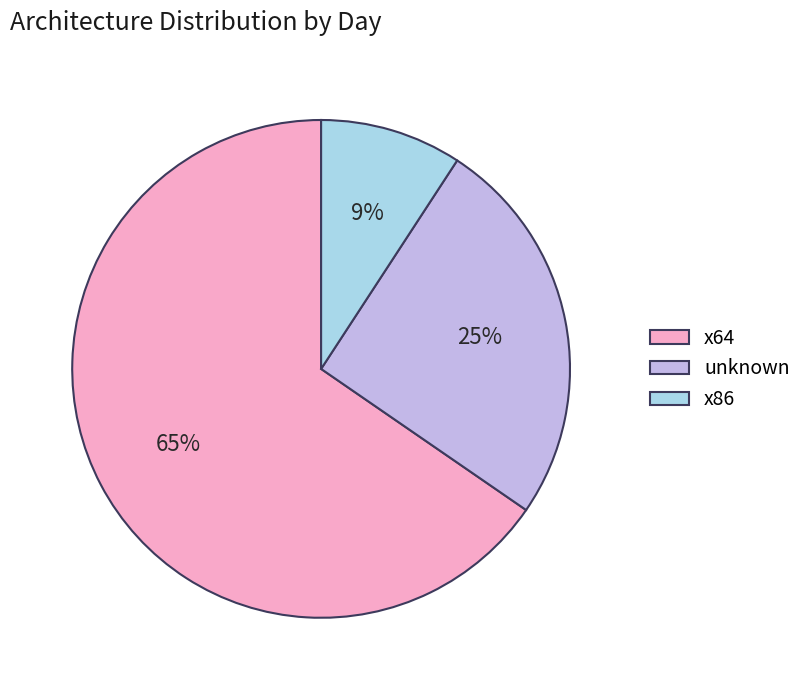

Is it true that x64 is 51% of the pie?

False